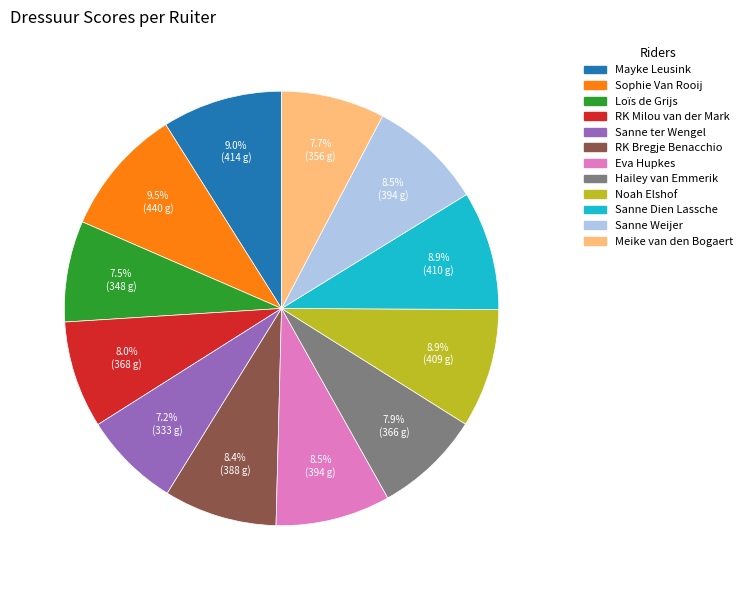

True or false: Meike van den Bogaert accounts for 1% of the total.

False